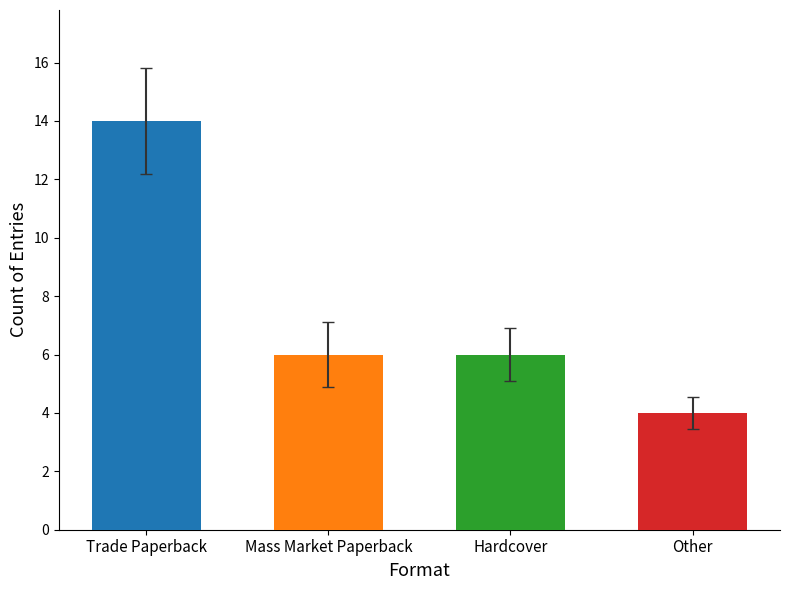

What is the average value of the Count series?

7.5